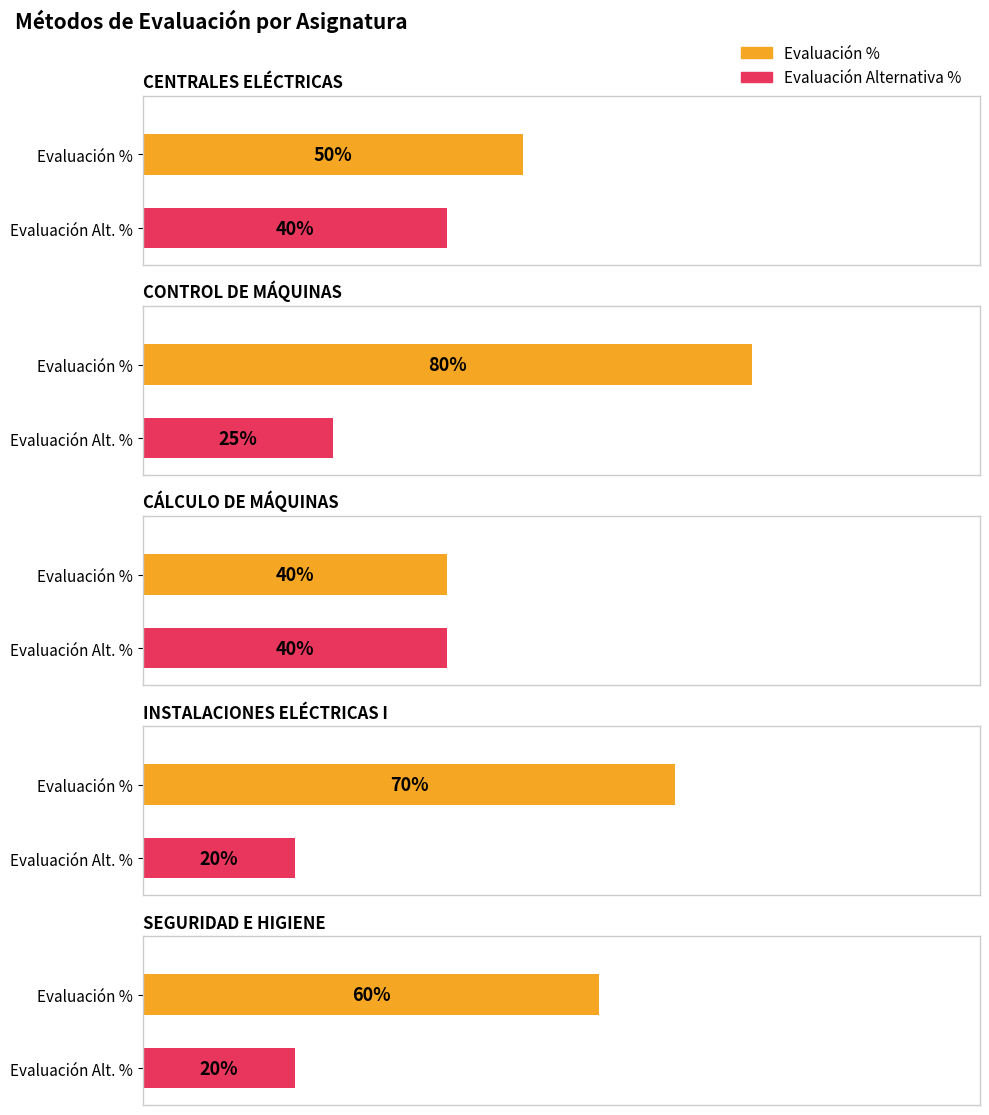

What value does the Evaluacion_Alt_% series have at CONTROL DE MÁQUINAS?

25